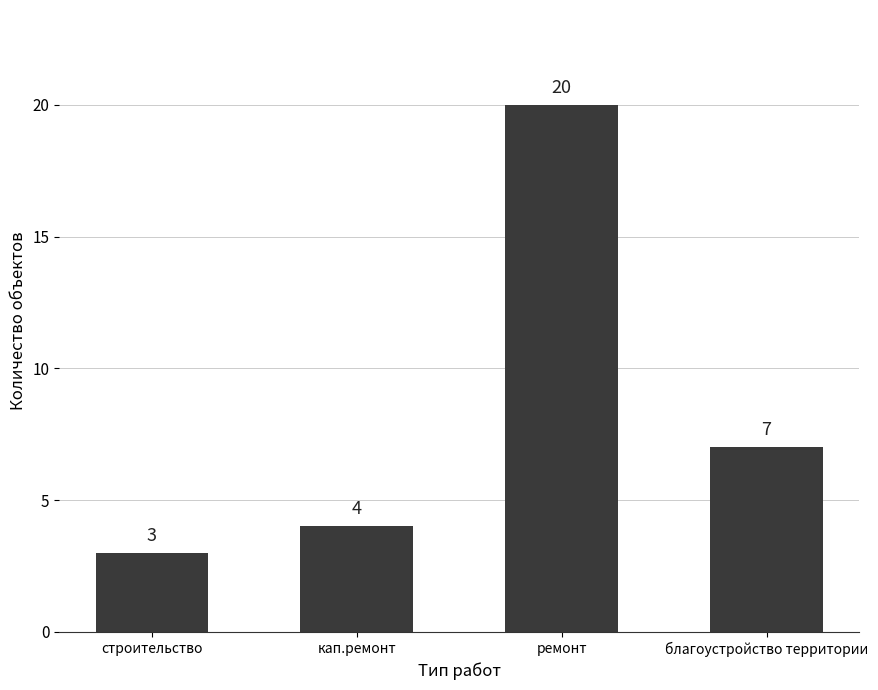

Approximately how many times larger is the value at ремонт compared to строительство?

6.7